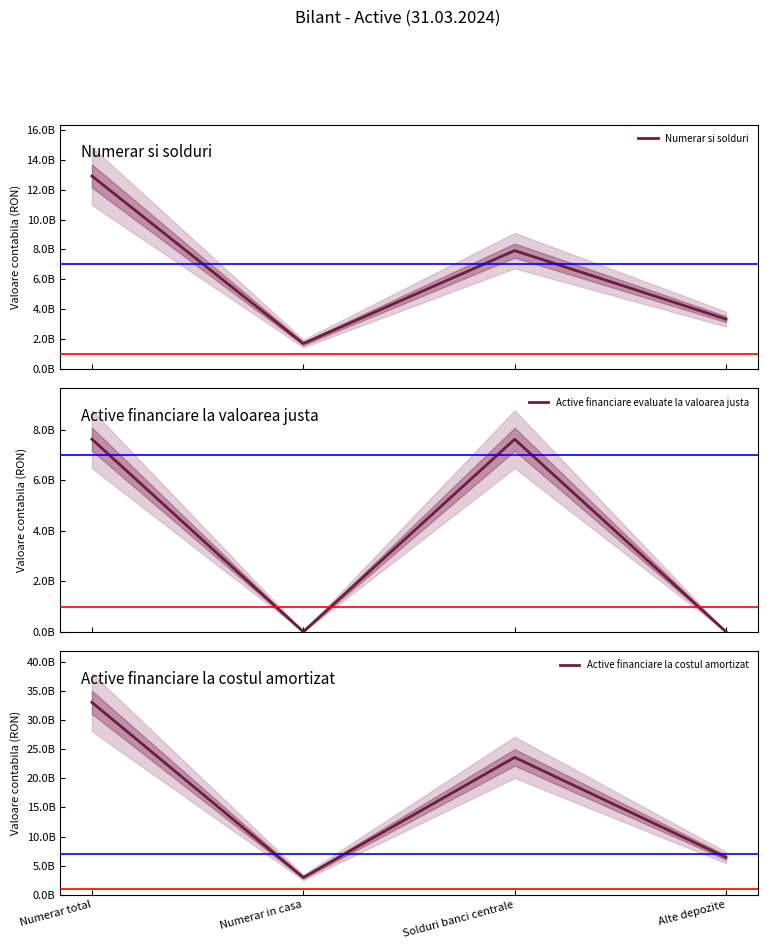

How many data points in Numerar si solduri are less than 7923044765?

2